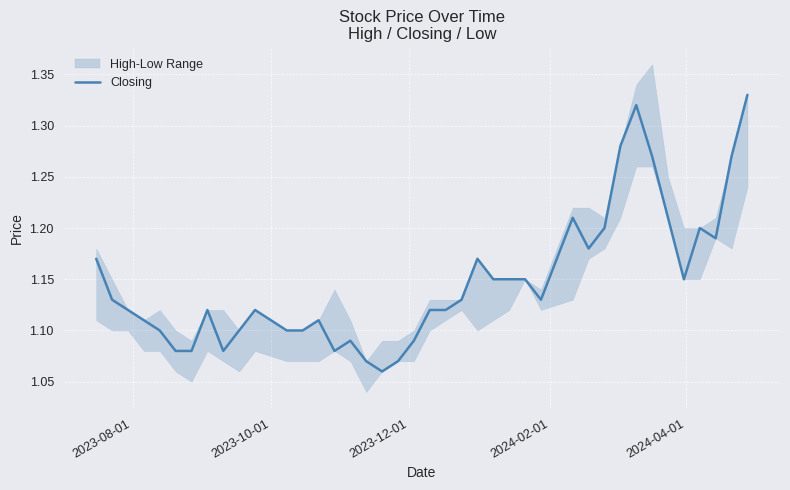

How many lines are shown in the chart?

1